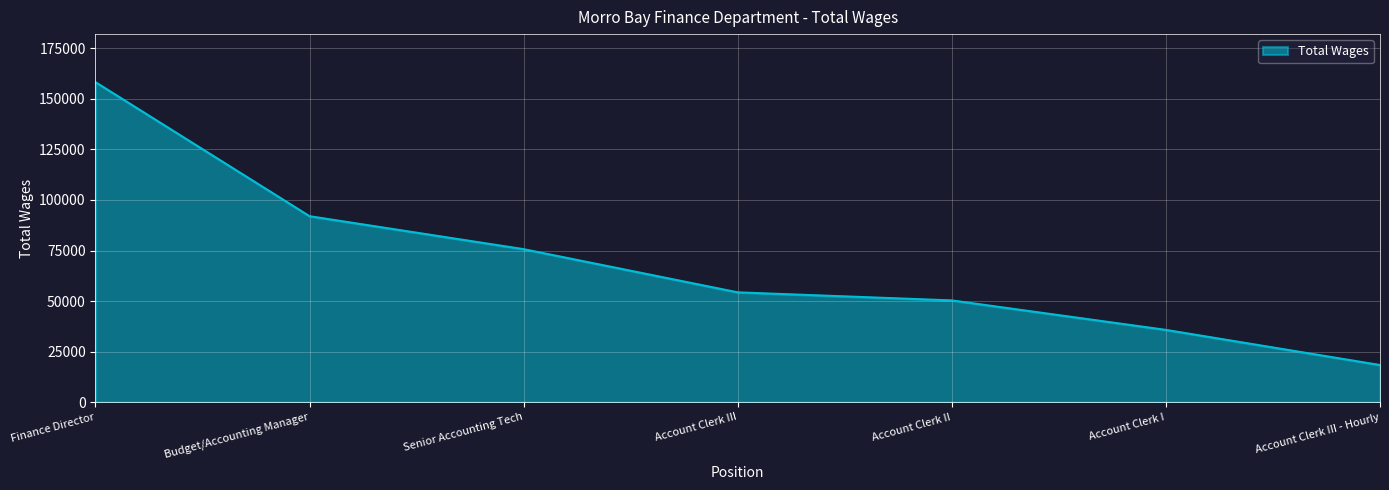

Rank the categories by value from highest to lowest.

Finance Director, Budget/Accounting Manager, Senior Accounting Tech, Account Clerk III, Account Clerk II, Account Clerk I, Account Clerk III - Hourly